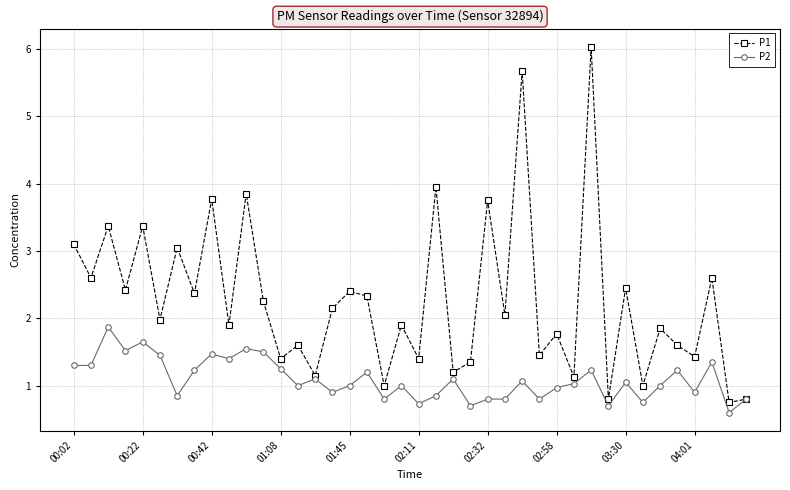

Which series has the largest range (max minus min)?

P1